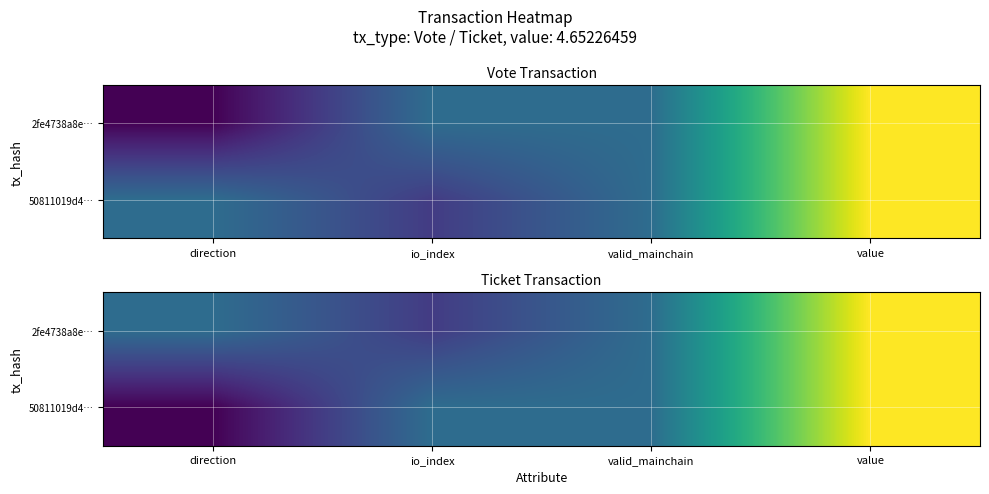

What is the difference between the highest and lowest values at direction?

2.0